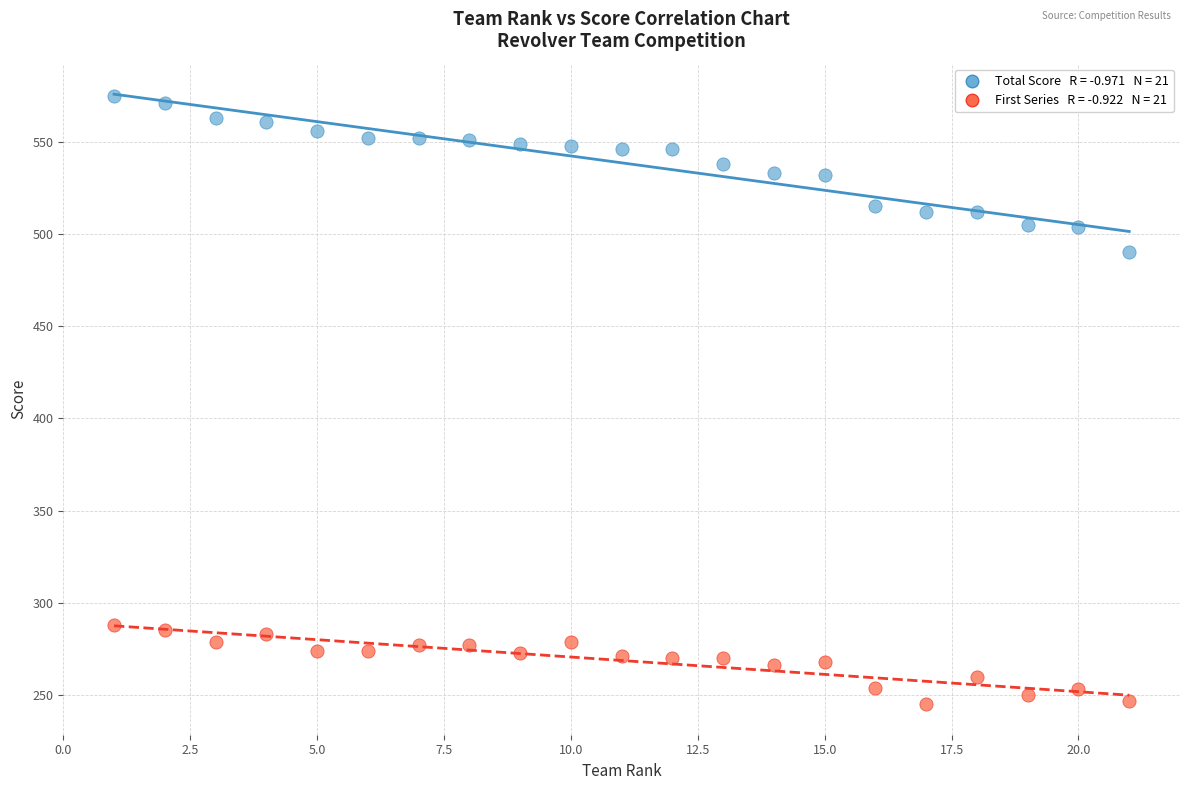

Across all data points, what is the range of Y values (max minus min)?

330